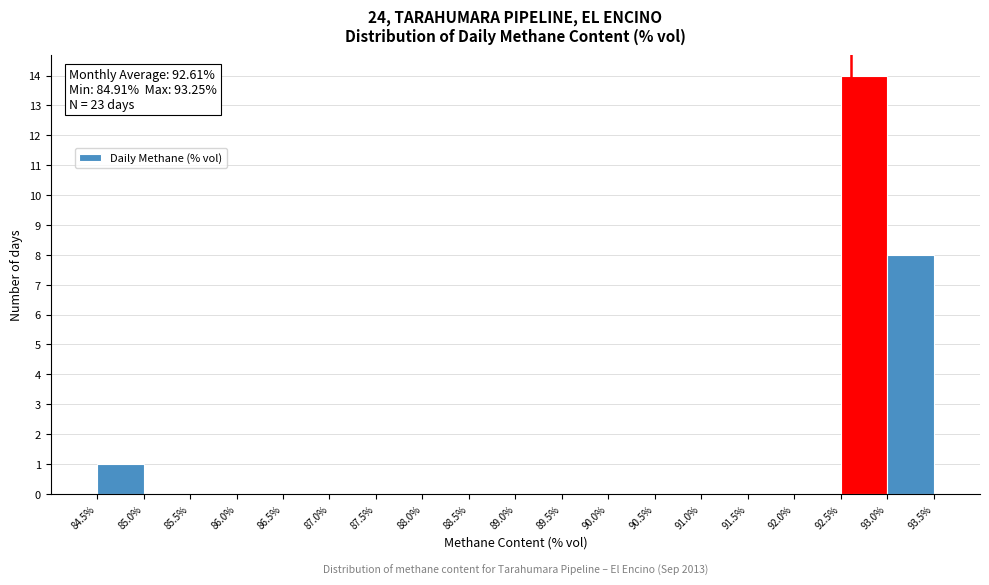

Which range on the x-axis has the tallest bar?

92.5% to 93.0%